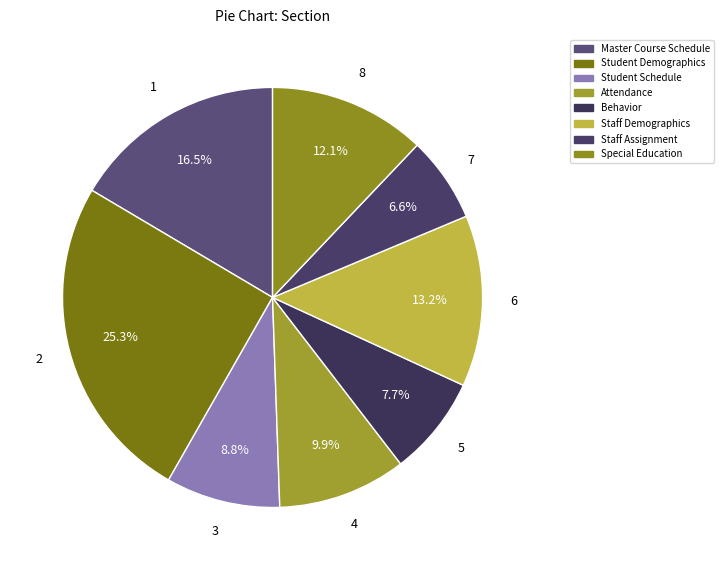

Combined, what portion of the pie is Staff Assignment and Attendance?

16.5%